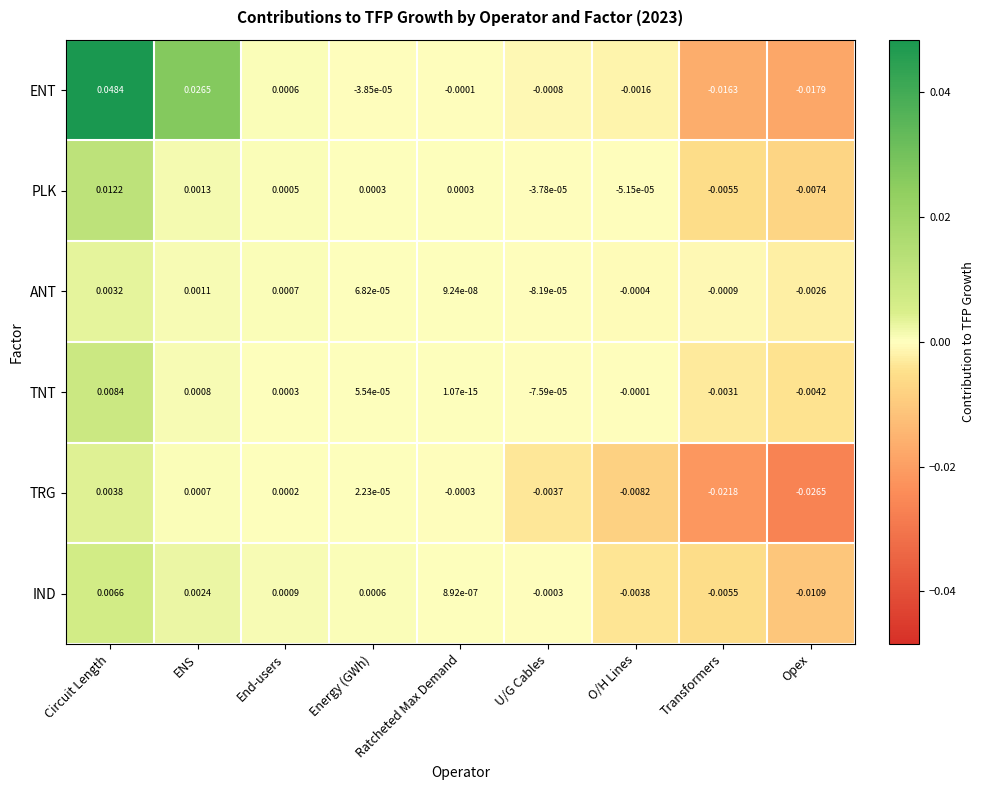

Between Circuit Length and Energy (GWh), which series saw the biggest shift?

ENT